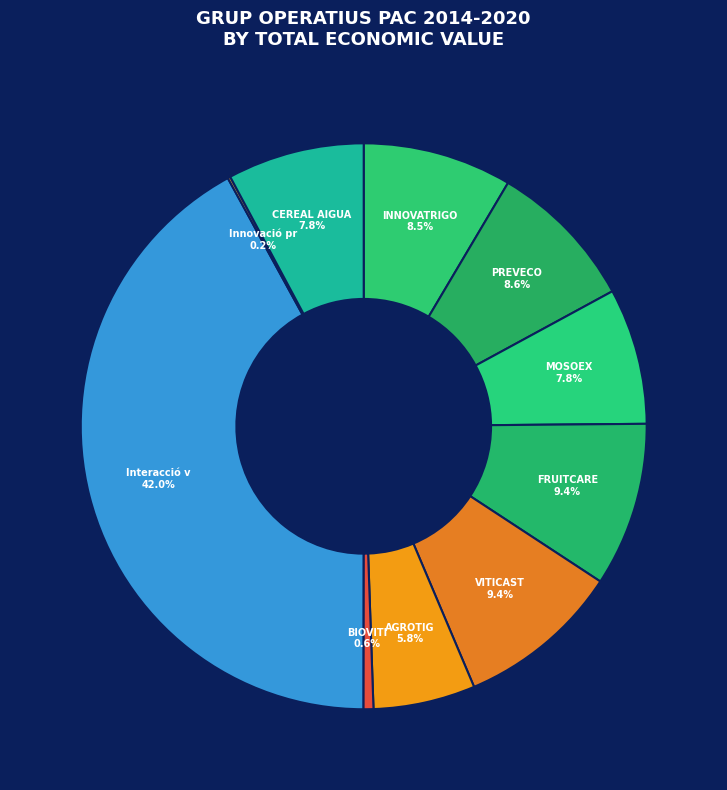

Rank the categories by value from highest to lowest.

Interacció variabilitat, VITICAST, FRUITCARE, PREVECO, INNOVATRIGO, CEREAL AIGUA, MOSOEX, AGROTIG, BIOVITI, Innovació prepoda